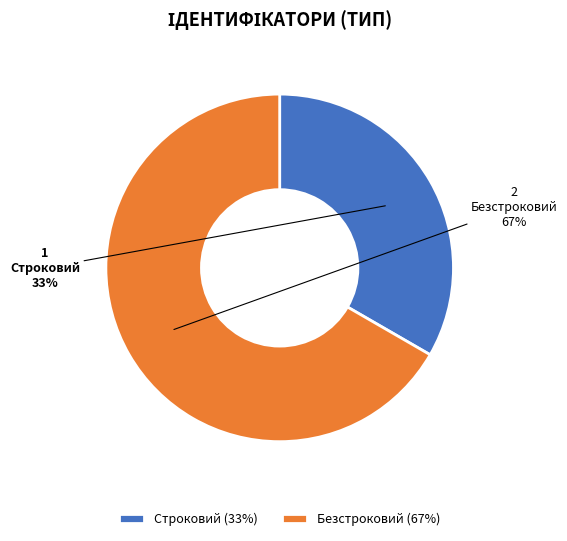

Is the sum of Безстроковий and Строковий greater than half?

Yes